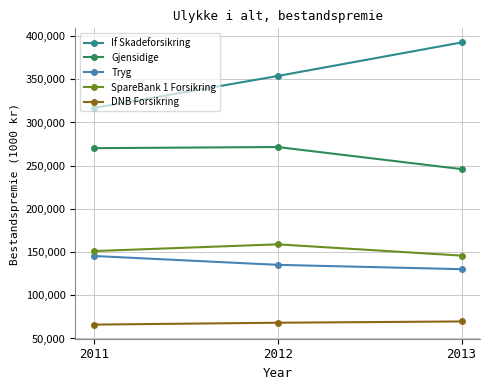

How many values in the DNB Forsikring series are below 68240?

1